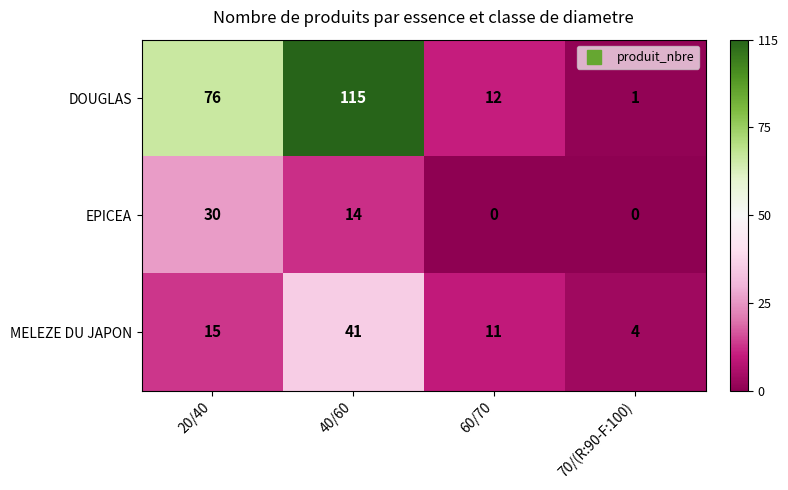

Reading left to right, list all the values displayed in this chart.

DOUGLAS: 76	115	12	1
EPICEA: 30	14	0	0
MELEZE DU JAPON: 15	41	11	4